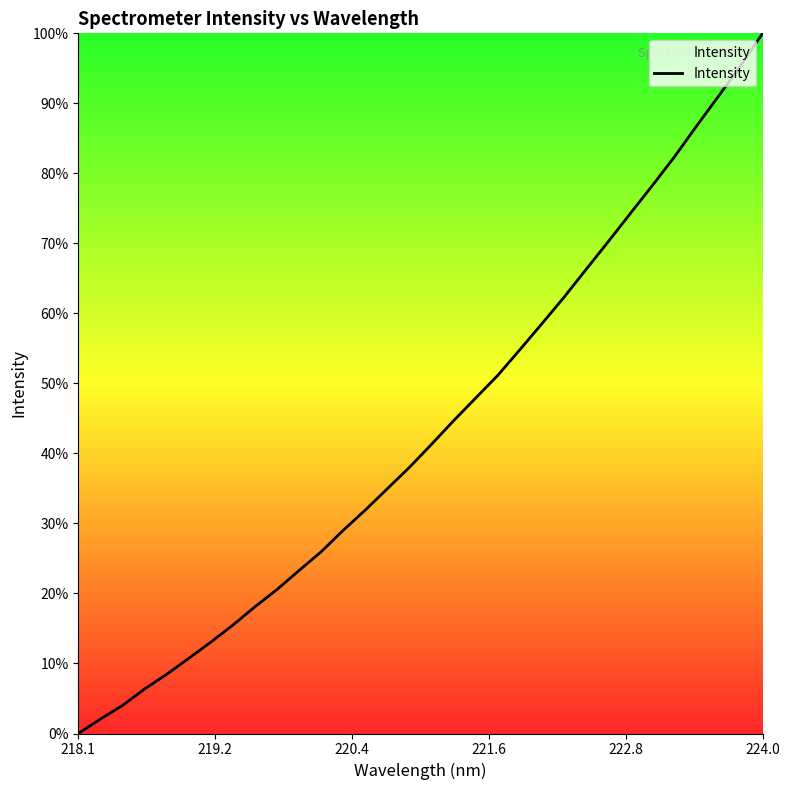

Reading right to left, transcribe all the data shown in this chart.

1.0	1.0	0.9	0.9	0.8	0.8	0.7	0.7	0.7	0.6	0.6	0.5	0.5	0.5	0.4	0.4	0.4	0.3	0.3	0.3	0.3	0.2	0.2	0.2	0.2	0.1	0.1	0.1	0.1	0.0	0.0	0.0